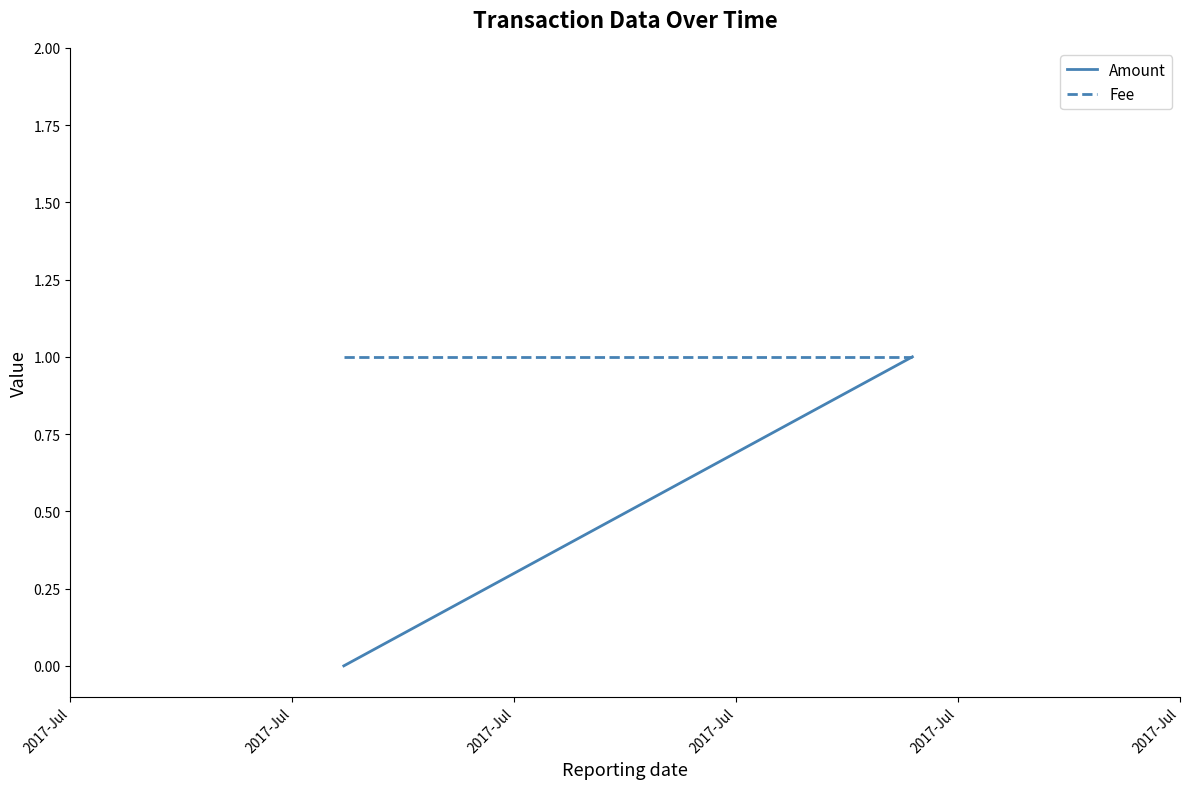

At which label does Fee reach its peak?

2017-Jul